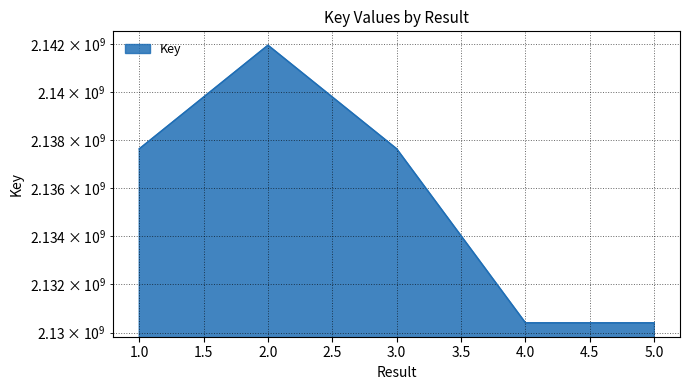

At which category does the chart reach its minimum across all series?

5